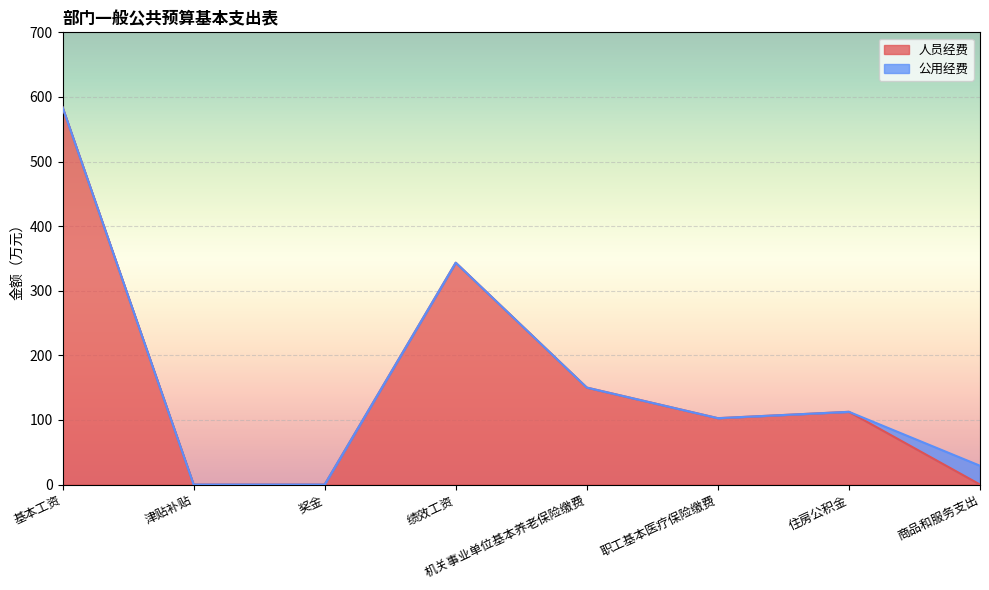

What is the label of the 3rd point from the left?

奖金